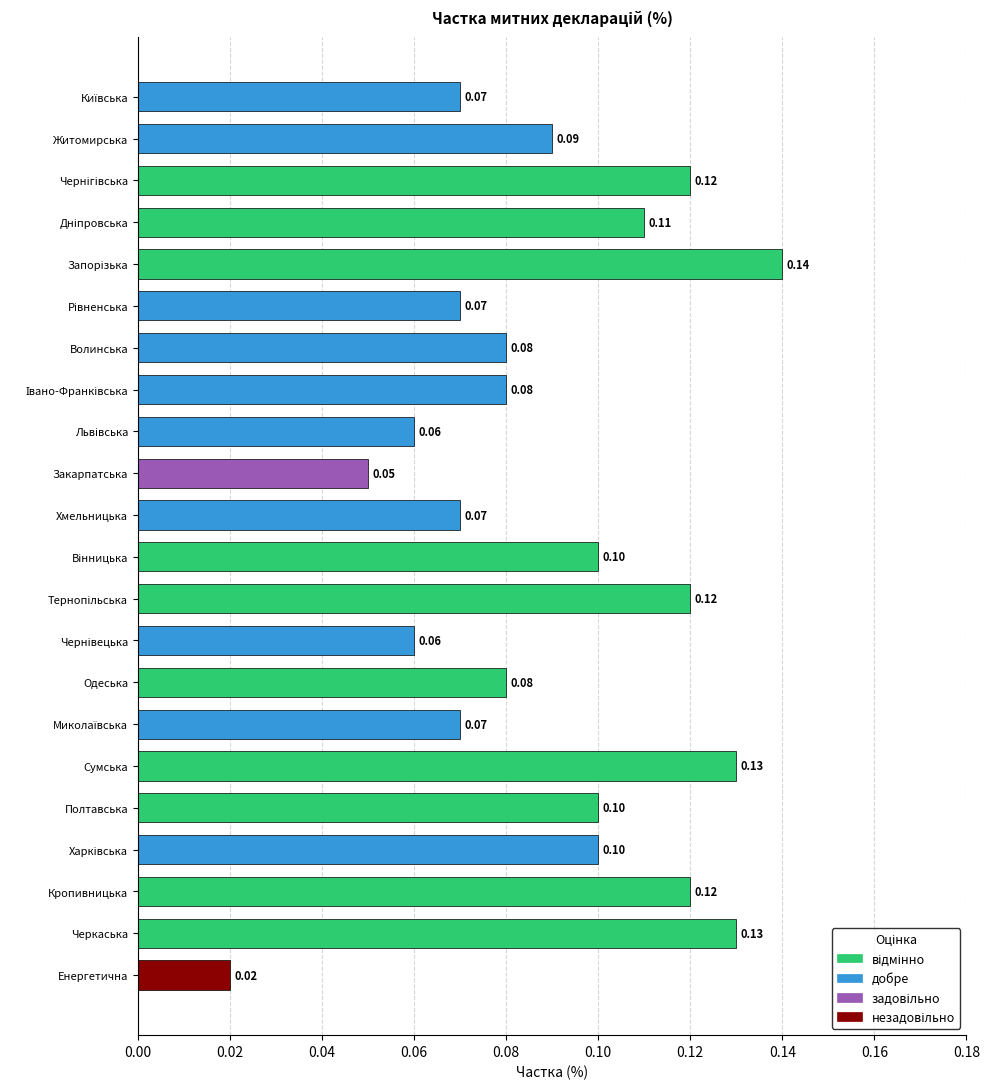

Between Енергетична and Полтавська, which is larger?

Полтавська